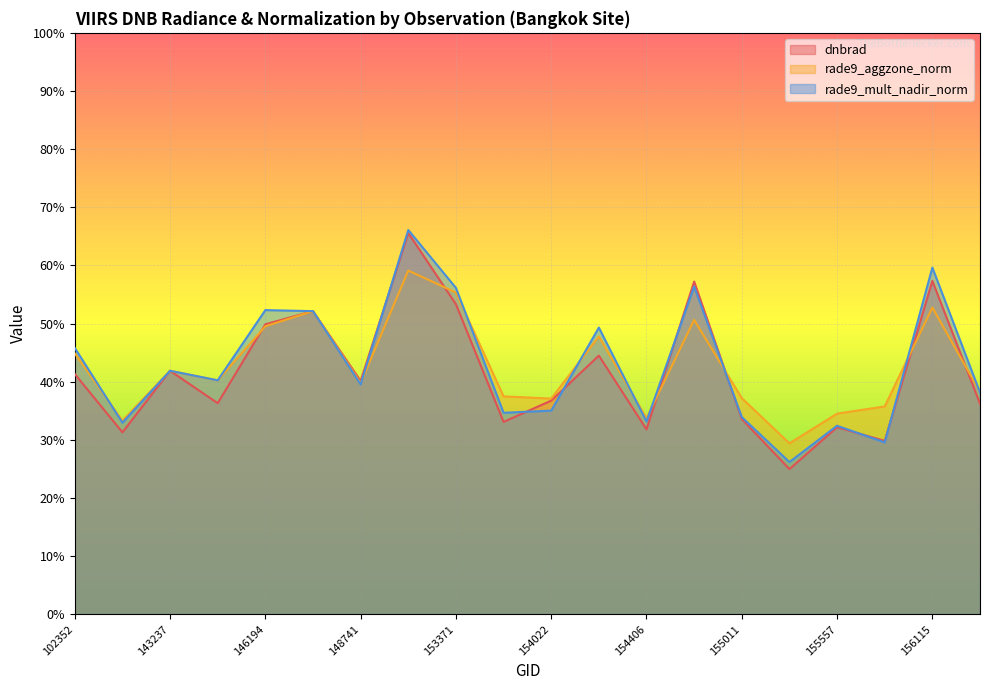

What is the value of the rade9_mult_nadir_norm point at the 1st from the left?

45.8